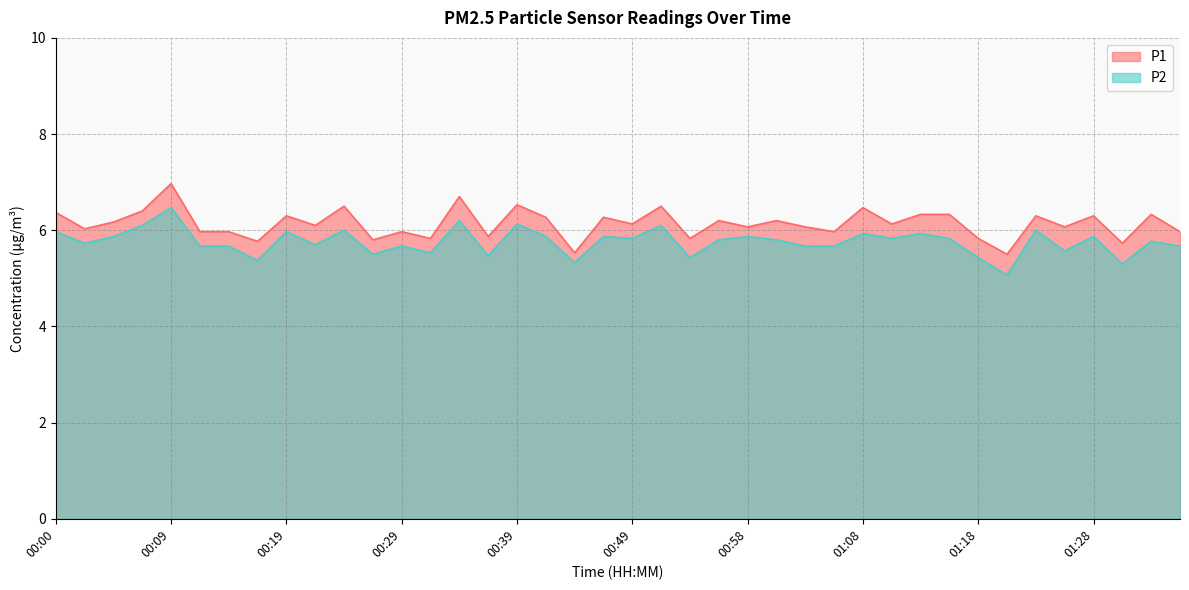

What is the label of the 24th point from the left?

00:56